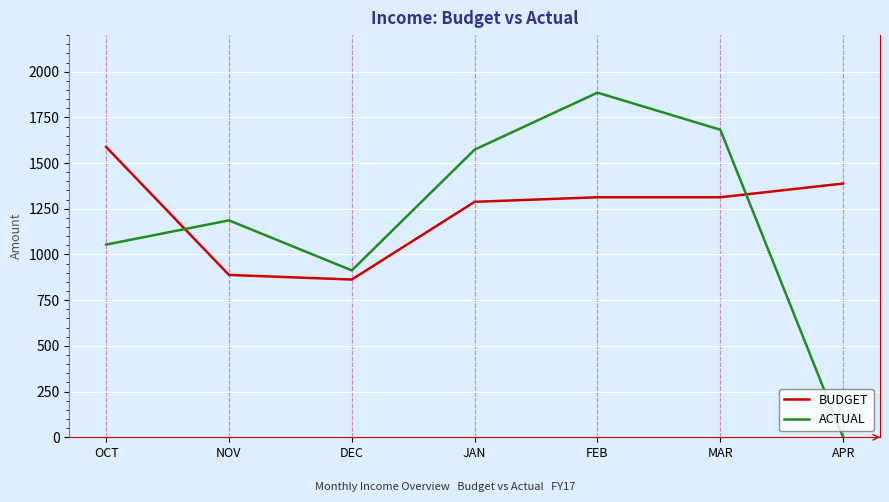

Reading right to left, transcribe all the data shown in this chart.

BUDGET: APR=1388.0	MAR=1313.0	FEB=1313.0	JAN=1288.0	DEC=863.0	NOV=888.0	OCT=1588.0
ACTUAL: APR=0.0	MAR=1682.4	FEB=1885.2	JAN=1573.6	DEC=912.8	NOV=1186.6	OCT=1054.0